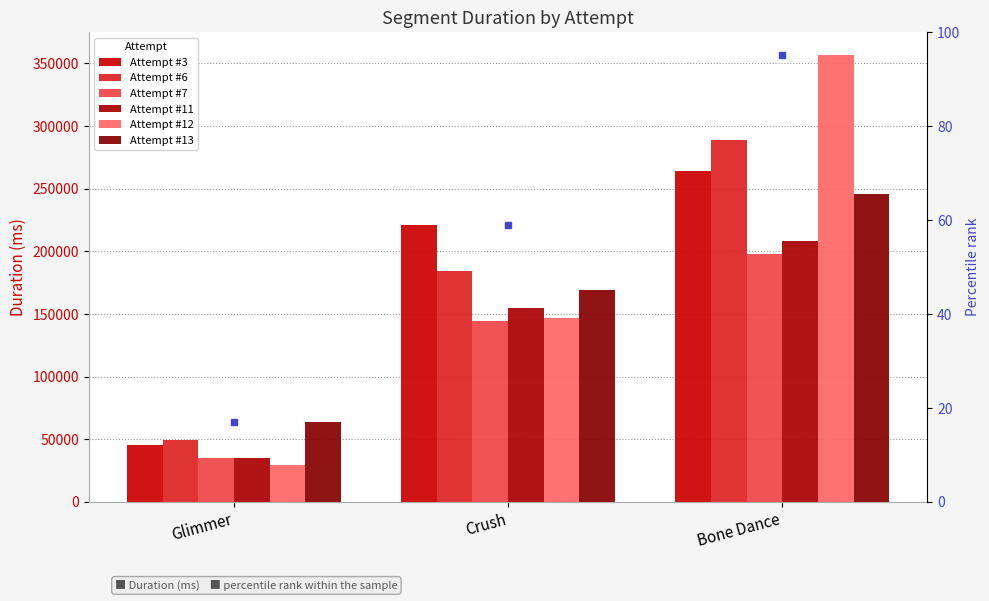

How many bars are there in total?

18